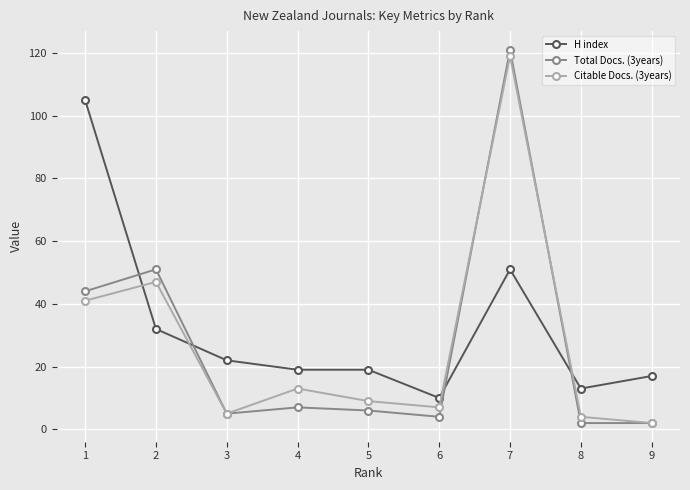

Reading left to right, extract all data points from this chart.

H index: 105	32	22	19	19	10	51	13	17
Total Docs. (3years): 44	51	5	7	6	4	121	2	2
Citable Docs. (3years): 41	47	5	13	9	7	119	4	2